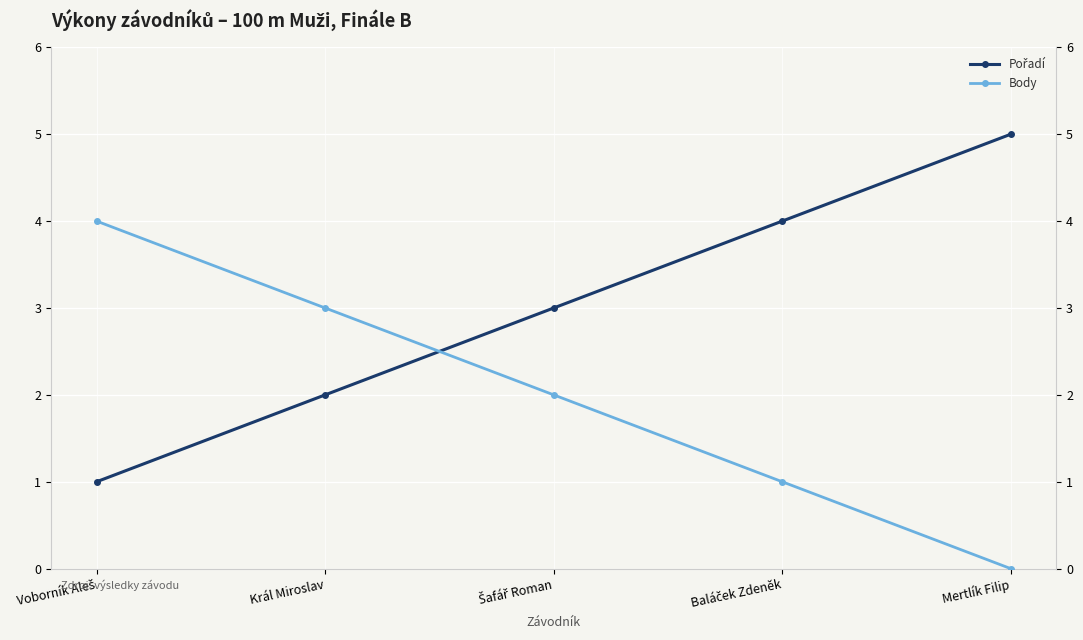

Rank the series at Voborník Aleš from highest to lowest value.

Body, Pořadí